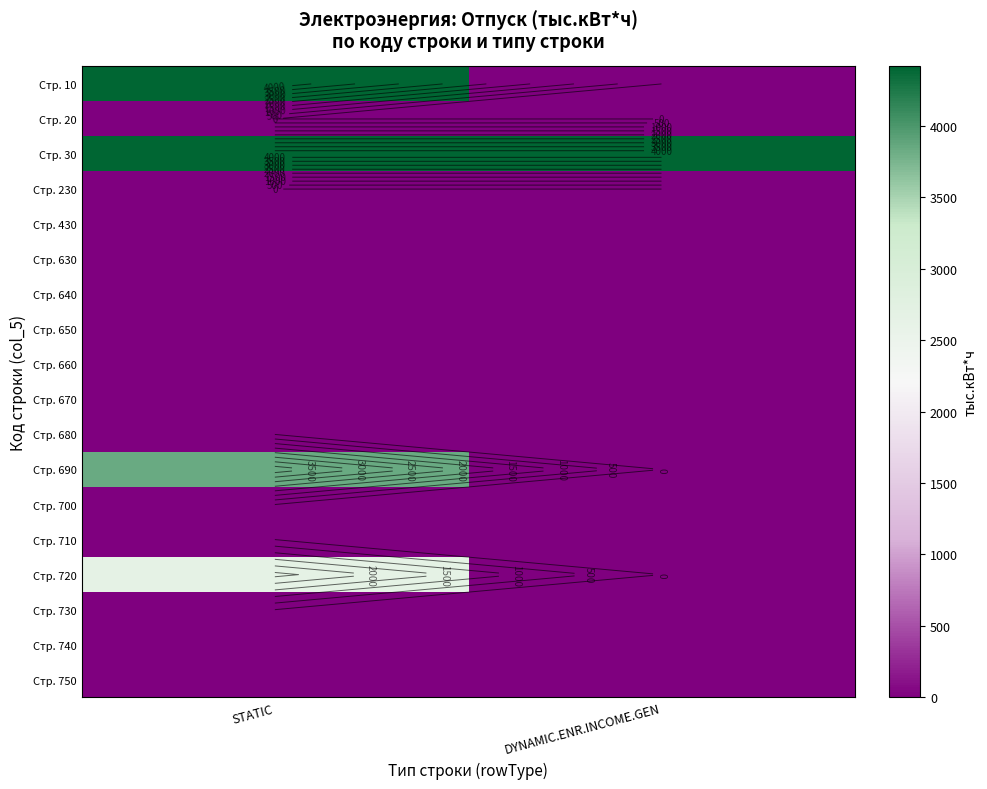

Which has a higher value, STATIC or DYNAMIC.ENR.INCOME.GEN?

STATIC